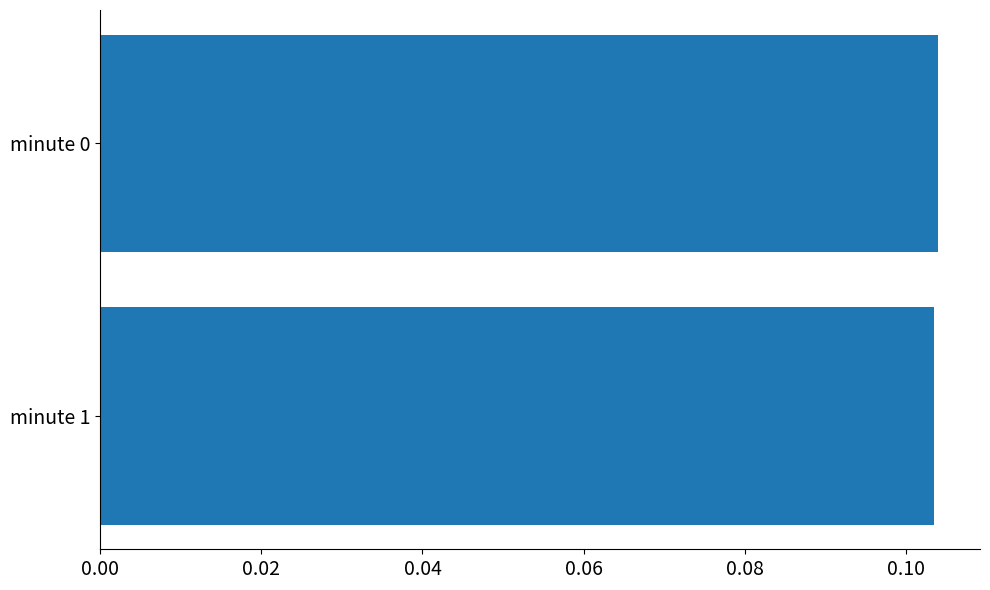

Does the chart contain any negative values?

No